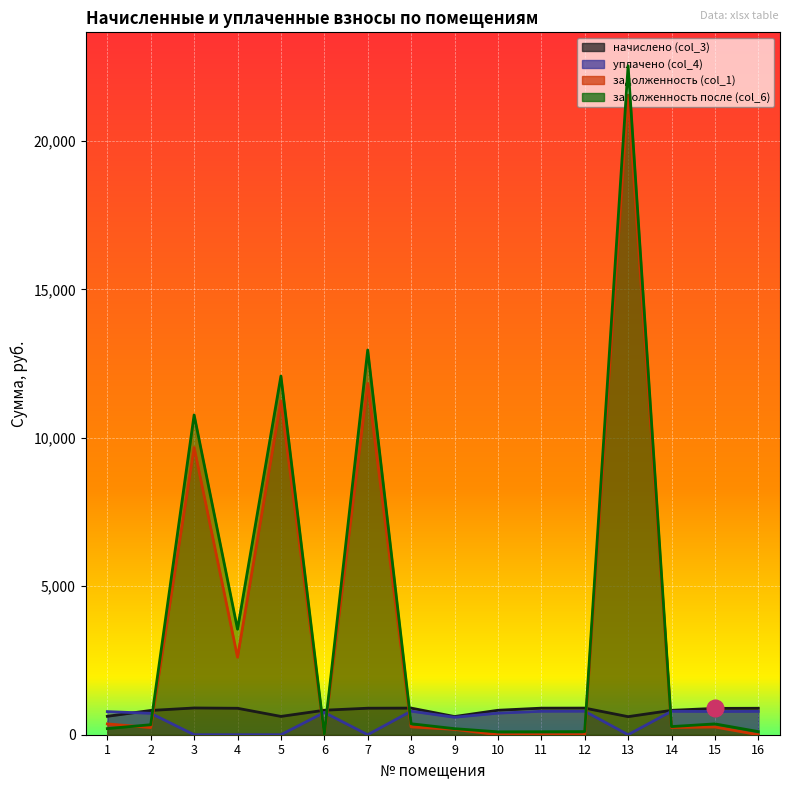

Is the value of начислено (col_3) at 7 greater than the value of уплачено (col_4) at 6?

Yes